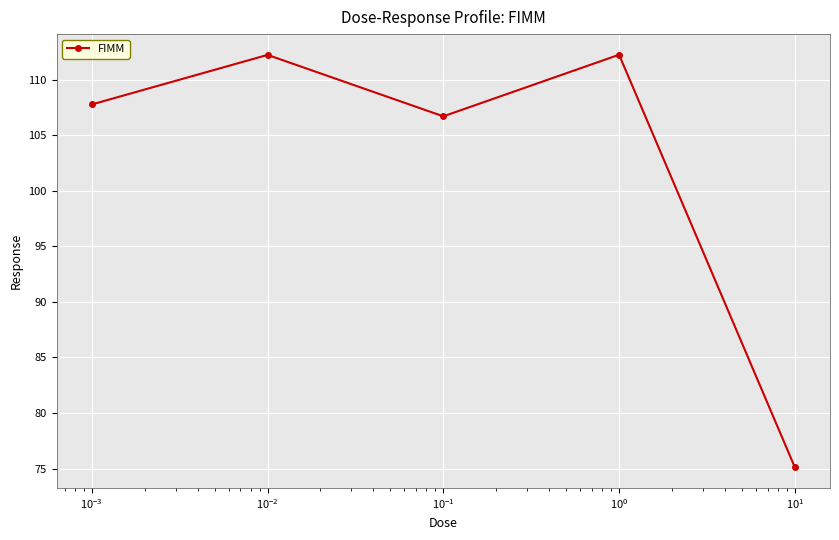

How many points are lower than both their immediate neighbors (excluding endpoints)?

1